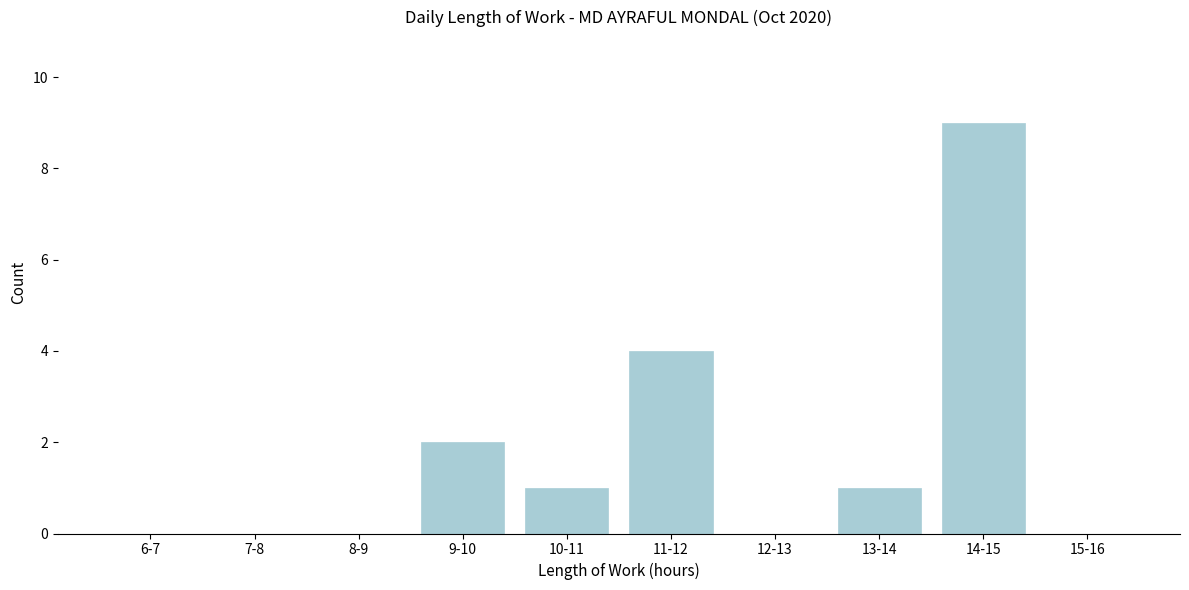

Reading right to left, what are all the values shown in this chart?

15-16=0	14-15=9	13-14=1	12-13=0	11-12=4	10-11=1	9-10=2	8-9=0	7-8=0	6-7=0